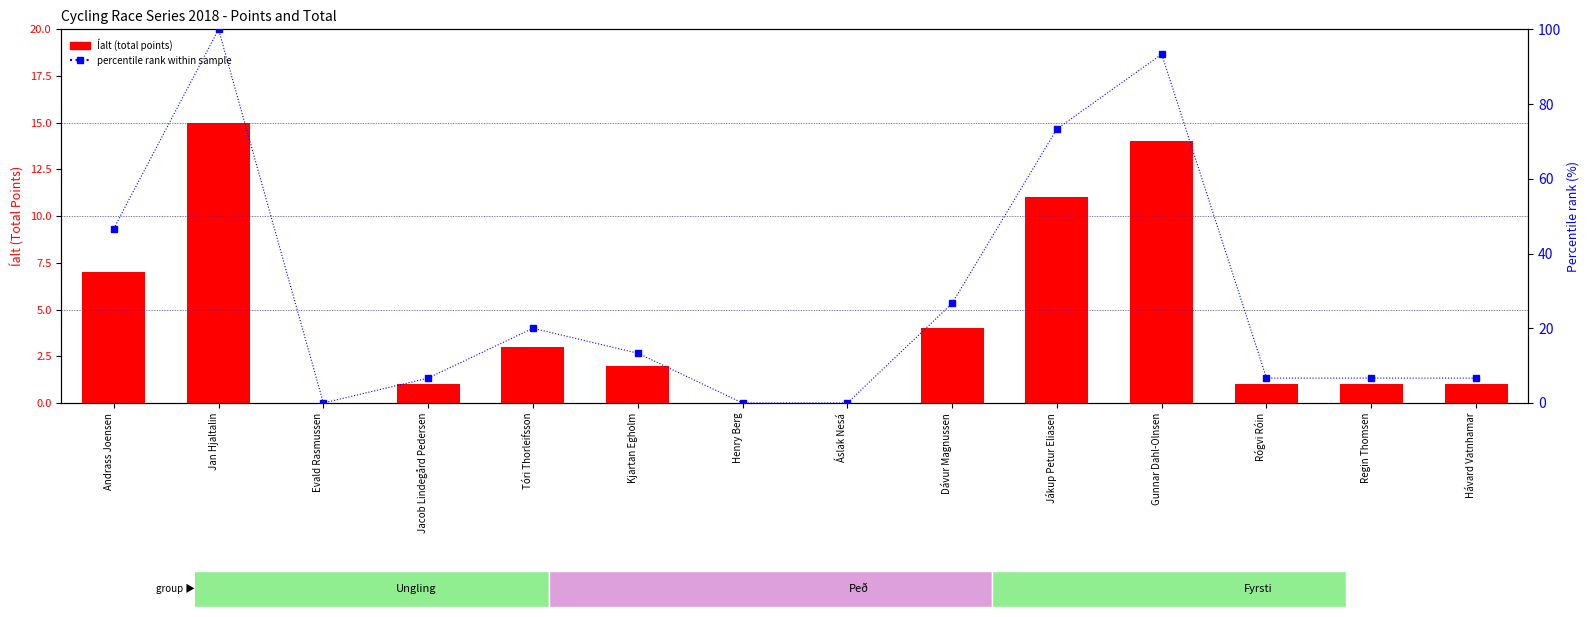

At which label does Íalt (total) reach its peak?

Jan Hjaltalin